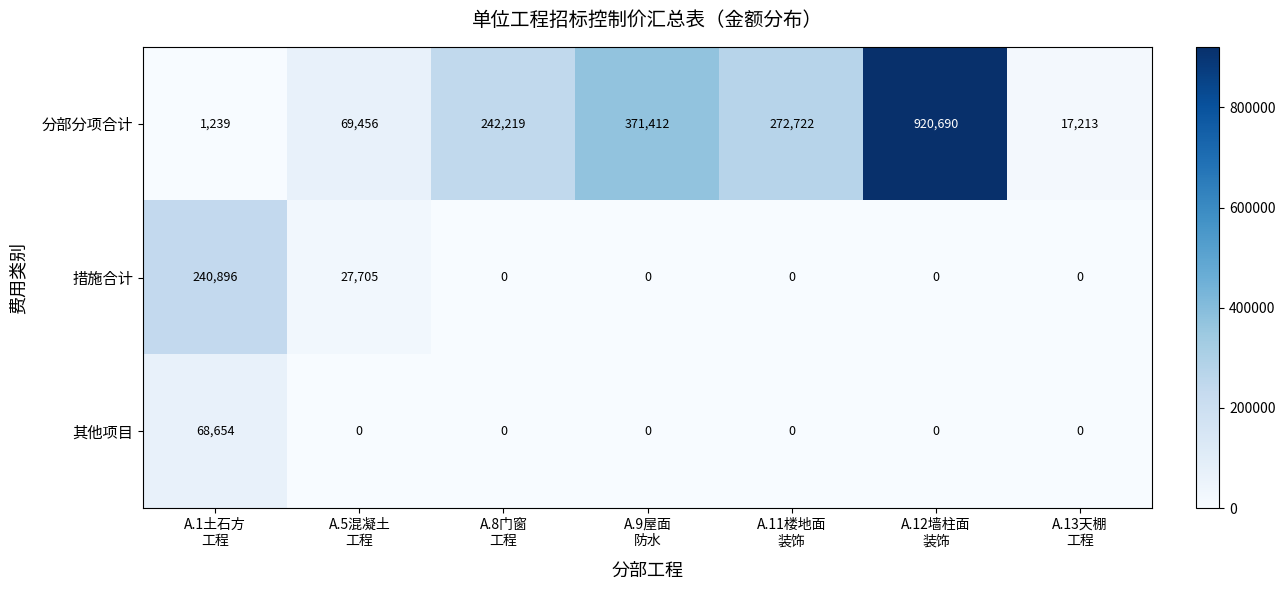

What is the greatest value displayed?

920690